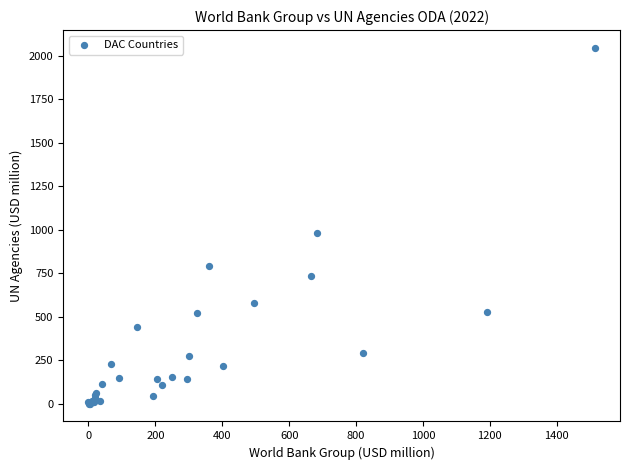

What Y value in the scatter plot is closest to 1023?

981.5